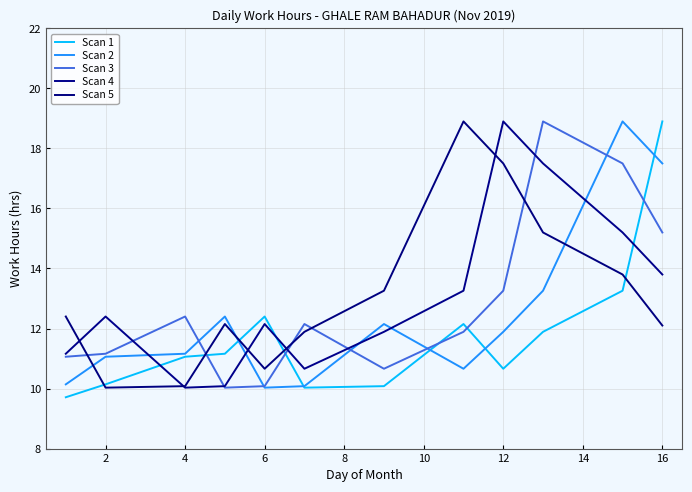

How many lines are shown in the chart?

5